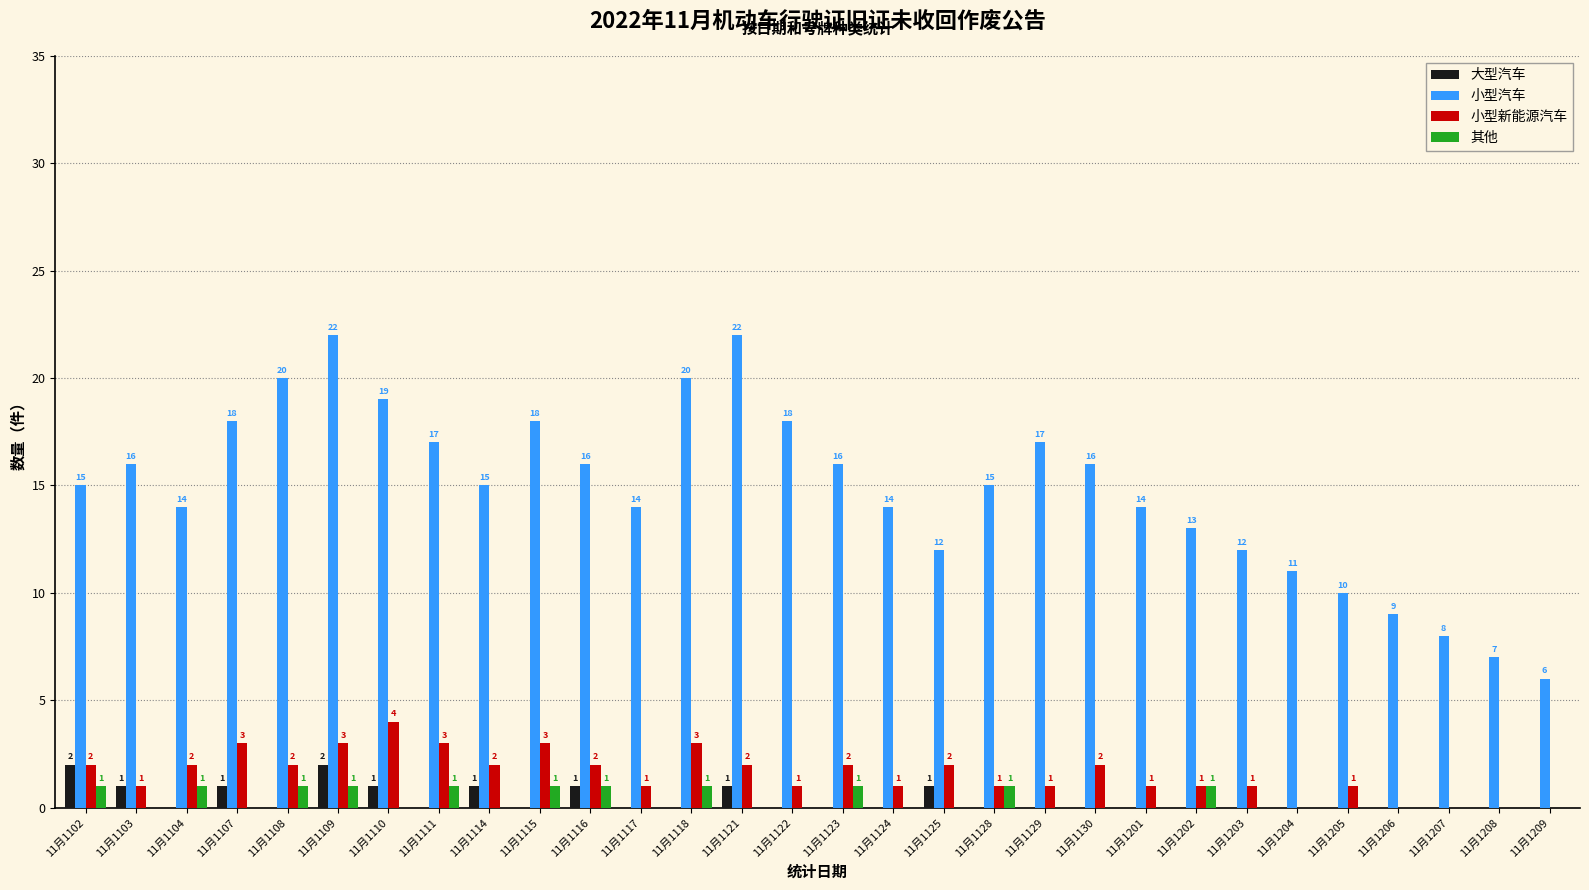

Reading left to right, what are all the values shown in this chart?

大型汽车: 11月1102=2	11月1103=1	11月1104=0	11月1107=1	11月1108=0	11月1109=2	11月1110=1	11月1111=0	11月1114=1	11月1115=0	11月1116=1	11月1117=0	11月1118=0	11月1121=1	11月1122=0	11月1123=0	11月1124=0	11月1125=1	11月1128=0	11月1129=0	11月1130=0	11月1201=0	11月1202=0	11月1203=0	11月1204=0	11月1205=0	11月1206=0	11月1207=0	11月1208=0	11月1209=0
小型汽车: 11月1102=15	11月1103=16	11月1104=14	11月1107=18	11月1108=20	11月1109=22	11月1110=19	11月1111=17	11月1114=15	11月1115=18	11月1116=16	11月1117=14	11月1118=20	11月1121=22	11月1122=18	11月1123=16	11月1124=14	11月1125=12	11月1128=15	11月1129=17	11月1130=16	11月1201=14	11月1202=13	11月1203=12	11月1204=11	11月1205=10	11月1206=9	11月1207=8	11月1208=7	11月1209=6
小型新能源汽车: 11月1102=2	11月1103=1	11月1104=2	11月1107=3	11月1108=2	11月1109=3	11月1110=4	11月1111=3	11月1114=2	11月1115=3	11月1116=2	11月1117=1	11月1118=3	11月1121=2	11月1122=1	11月1123=2	11月1124=1	11月1125=2	11月1128=1	11月1129=1	11月1130=2	11月1201=1	11月1202=1	11月1203=1	11月1204=0	11月1205=1	11月1206=0	11月1207=0	11月1208=0	11月1209=0
其他: 11月1102=1	11月1103=0	11月1104=1	11月1107=0	11月1108=1	11月1109=1	11月1110=0	11月1111=1	11月1114=0	11月1115=1	11月1116=1	11月1117=0	11月1118=1	11月1121=0	11月1122=0	11月1123=1	11月1124=0	11月1125=0	11月1128=1	11月1129=0	11月1130=0	11月1201=0	11月1202=1	11月1203=0	11月1204=0	11月1205=0	11月1206=0	11月1207=0	11月1208=0	11月1209=0